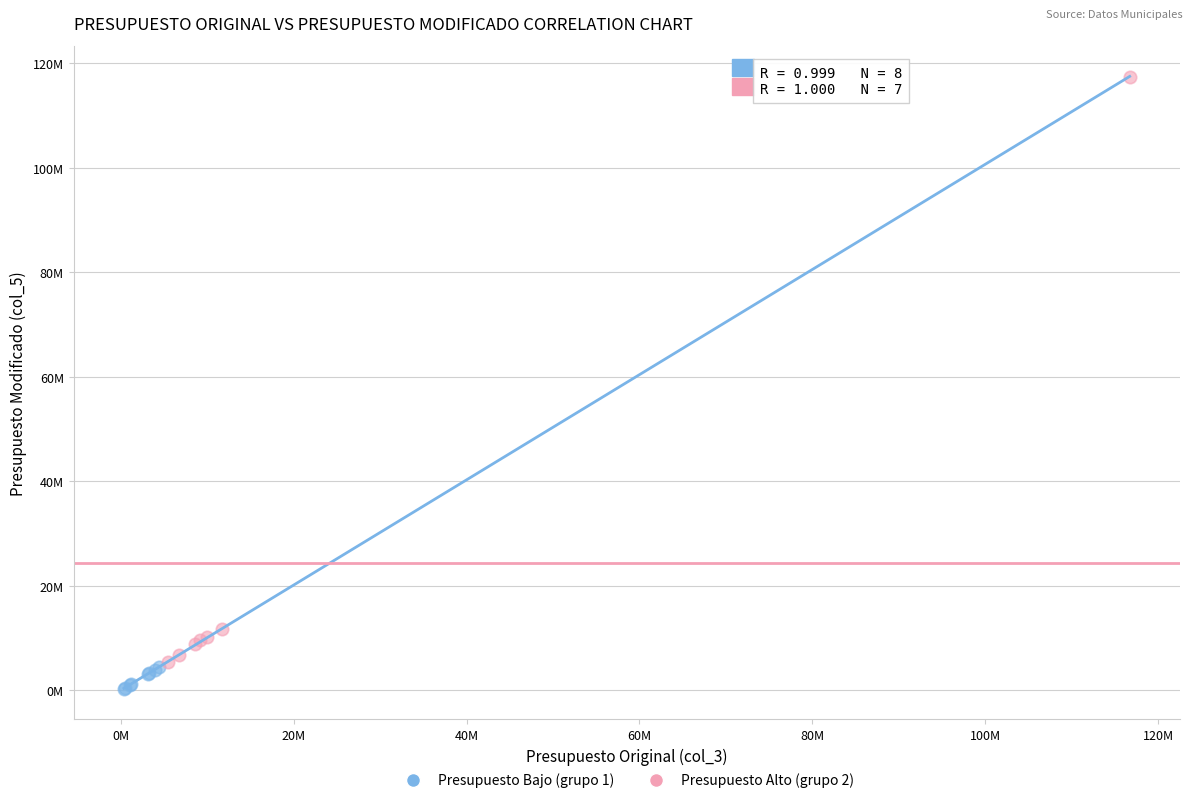

Which series has the largest Y range (max minus min)?

Presupuesto Alto (grupo 2)